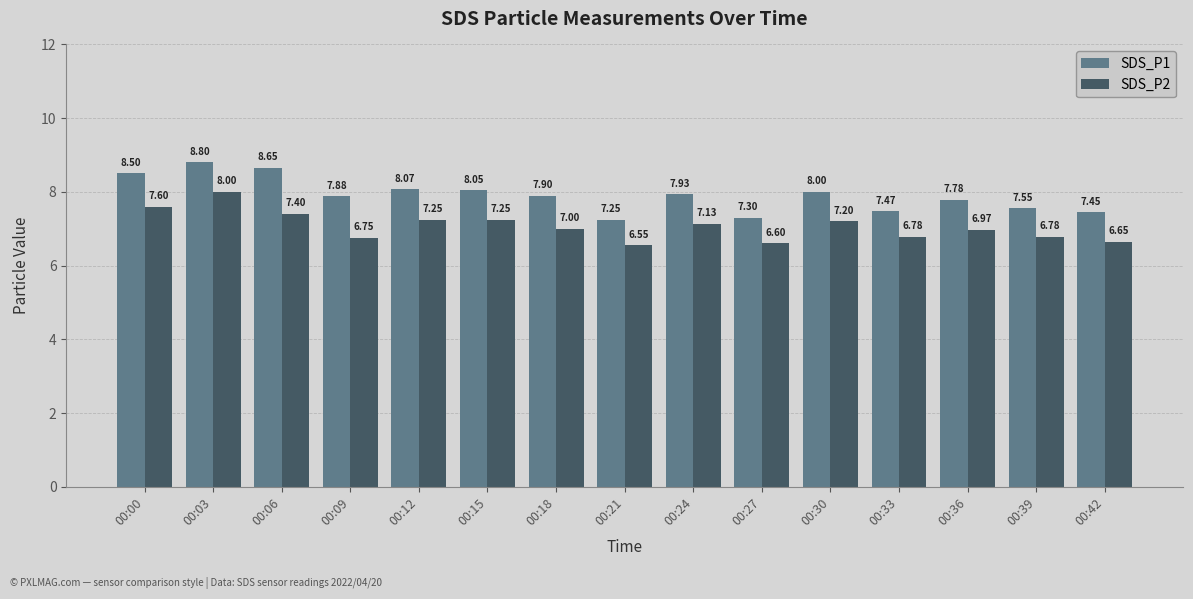

What is the value of the SDS_P2 bar at the 1st from the left?

7.6